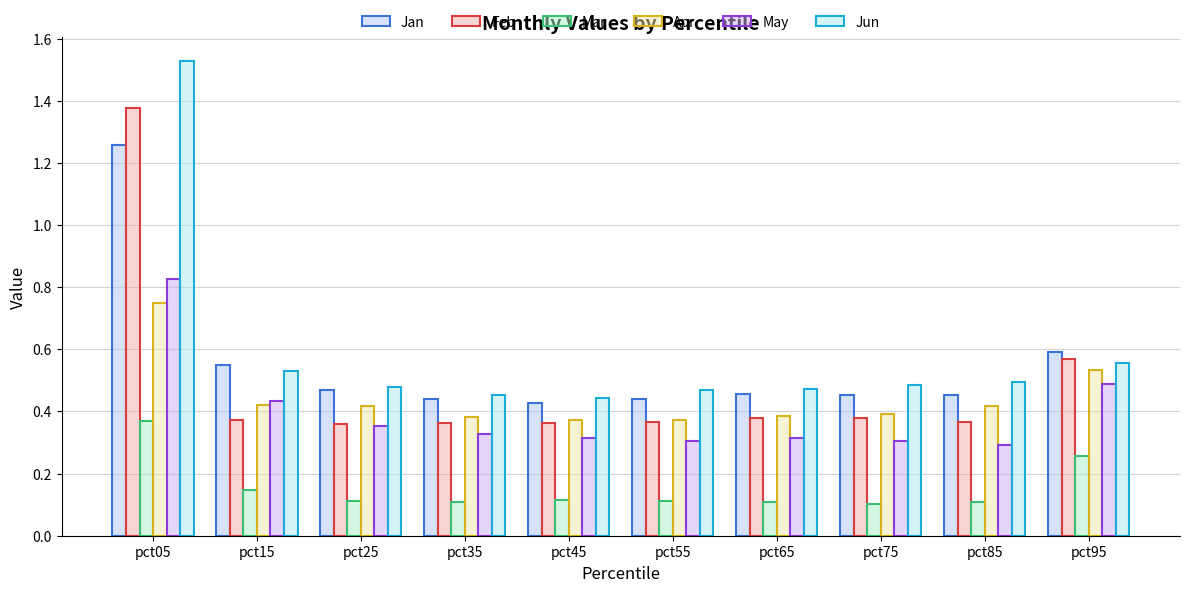

At which label is Apr closest to 0?

pct45